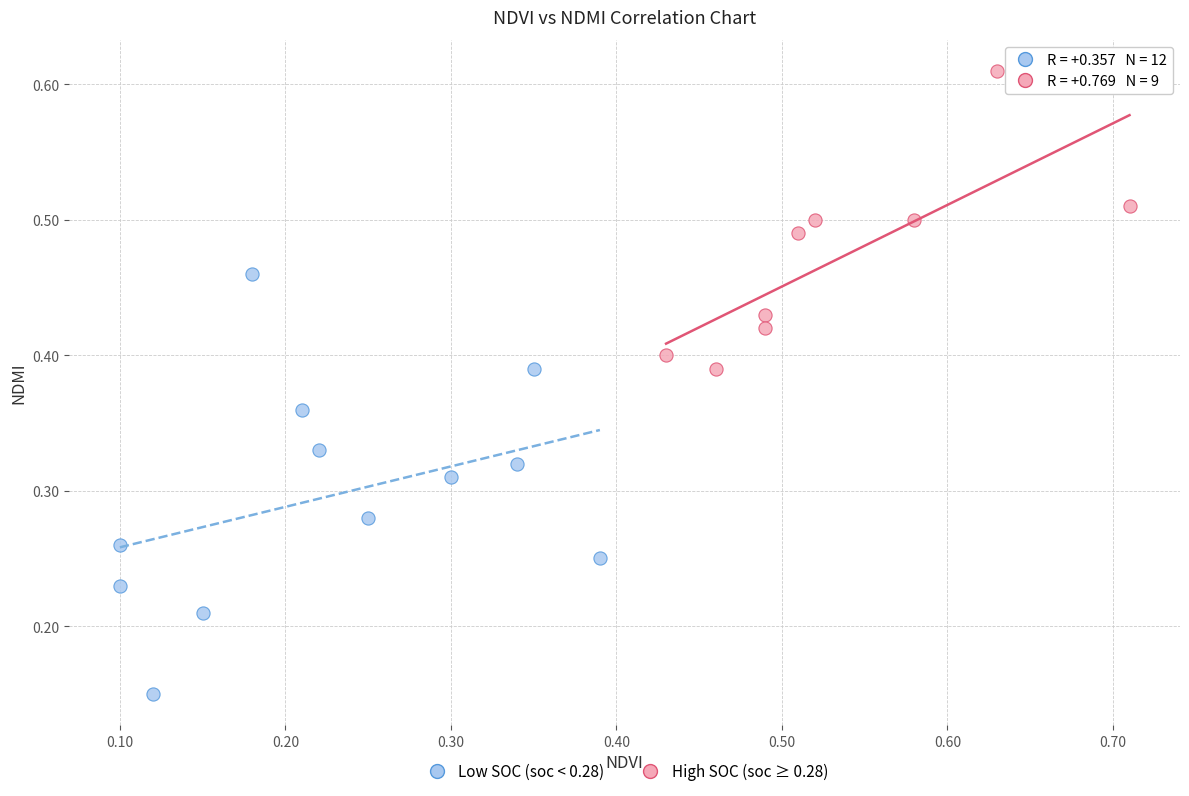

Which series has the widest spread of Y values?

Low SOC (soc < 0.28)